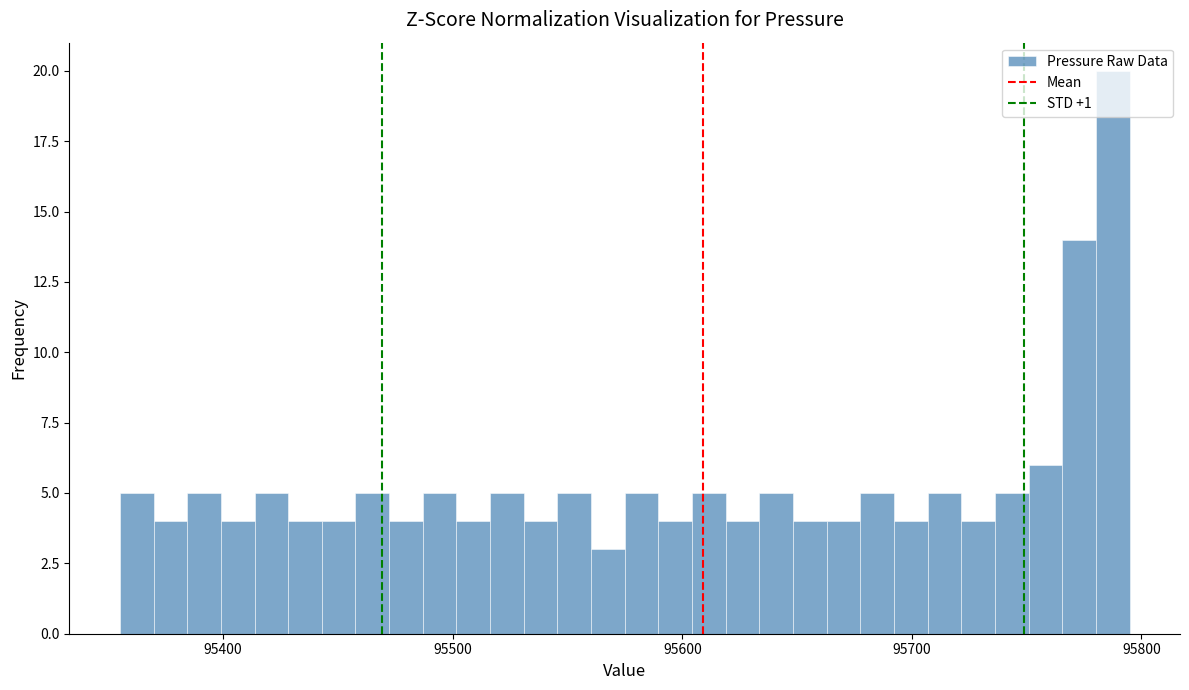

Read against the x-axis, roughly where is the centre of the tallest bar?

95790